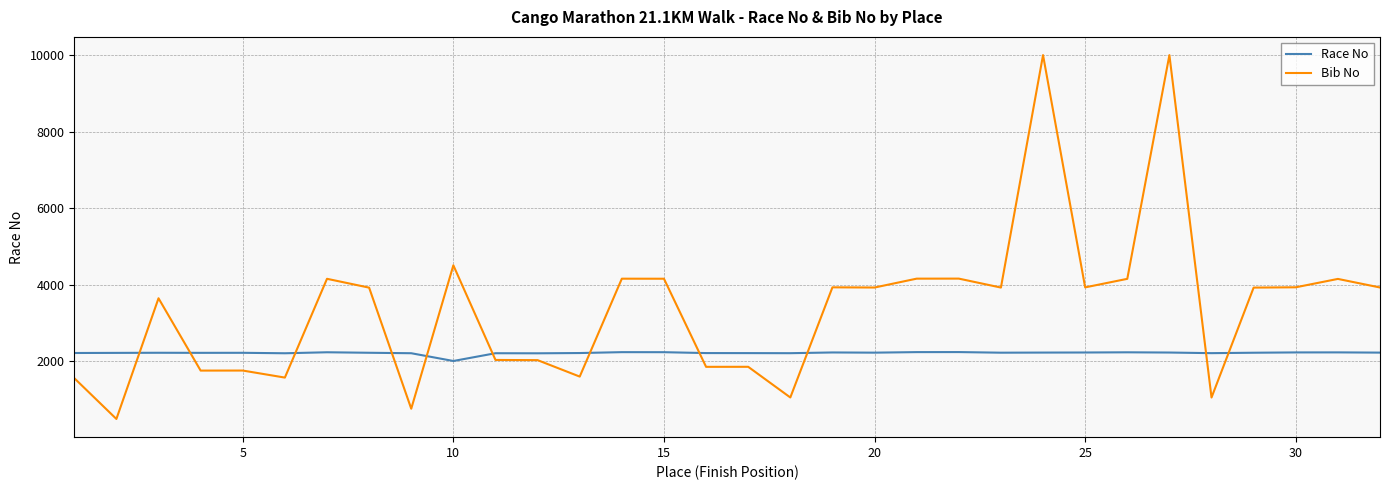

Count the number of categories in the chart.

32